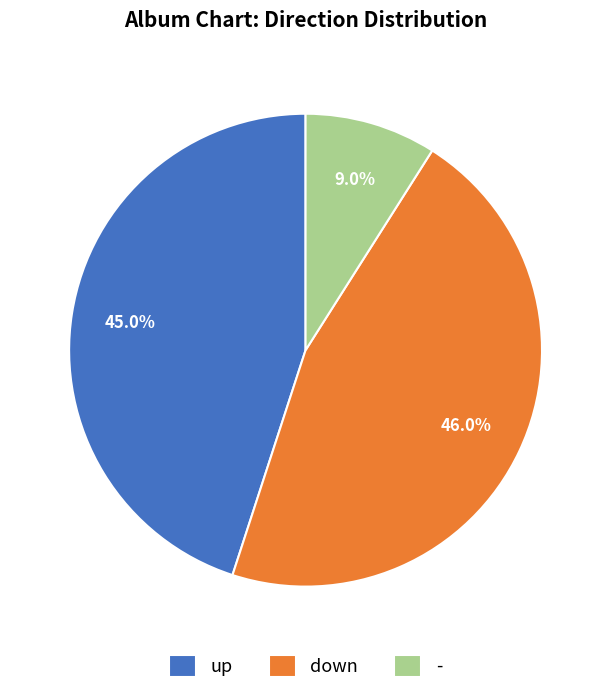

Rank the categories by value from highest to lowest.

down, up, -